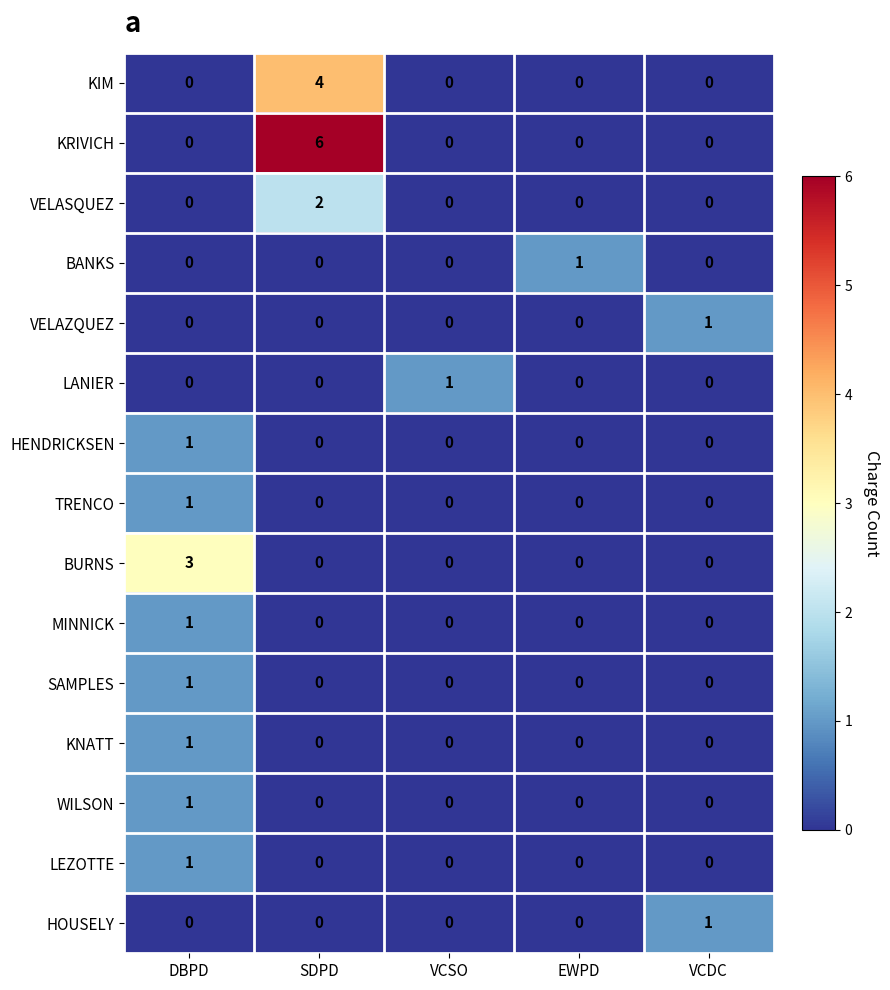

What is the sum of all BURNS values?

3